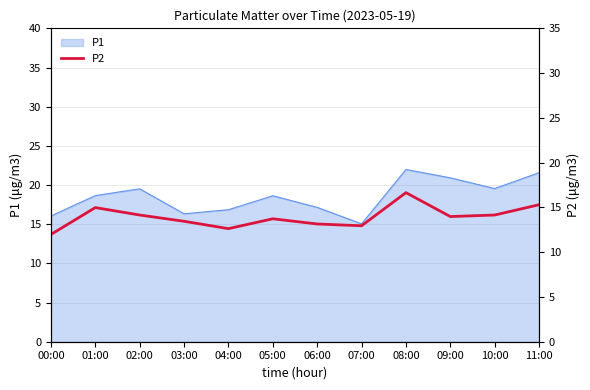

Reading right to left, what are all the values shown in this chart?

15.3	14.2	14.0	16.6	12.9	13.2	13.7	12.6	13.4	14.2	15.0	12.0